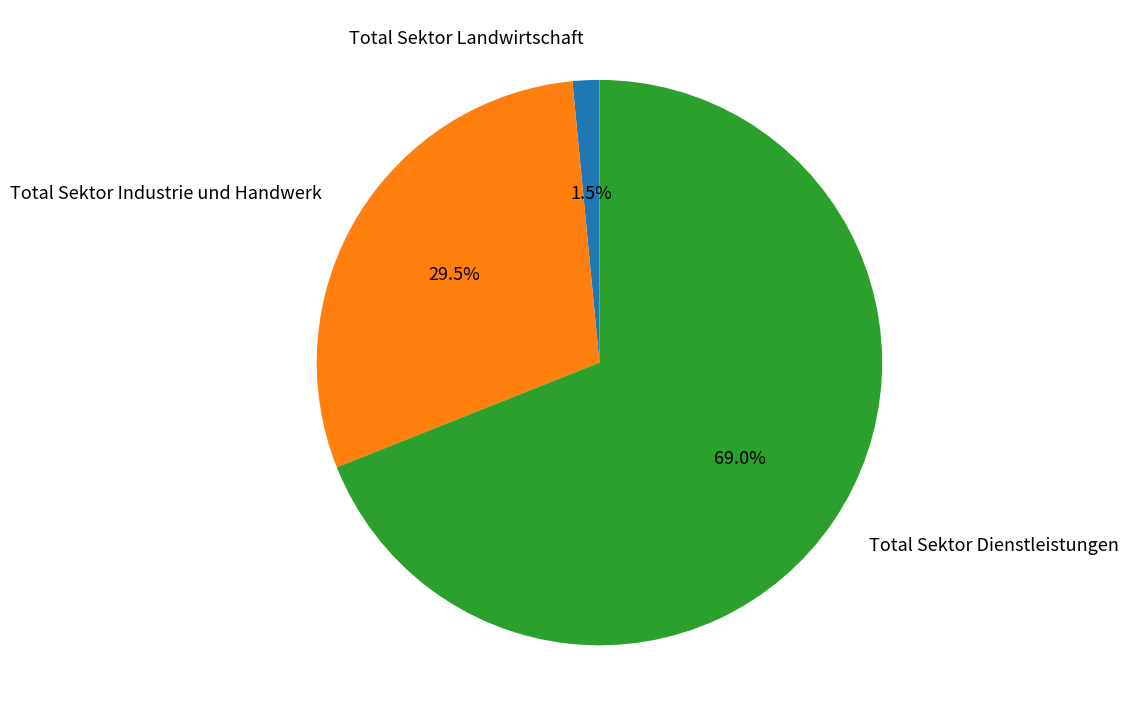

Which has a higher value, Total Sektor Landwirtschaft or Total Sektor Industrie und Handwerk?

Total Sektor Industrie und Handwerk